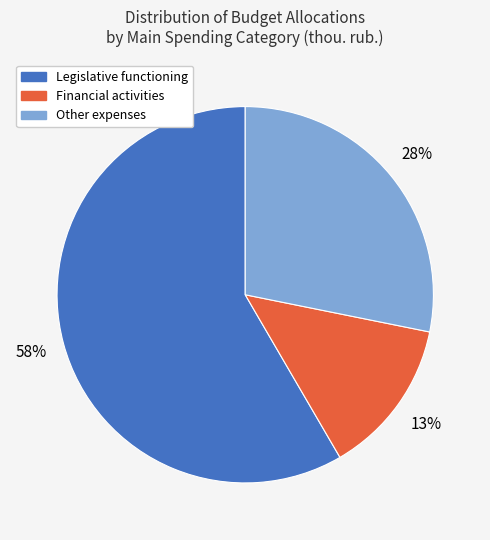

To the nearest percent, what is the difference between the largest and smallest slice percentages?

45%